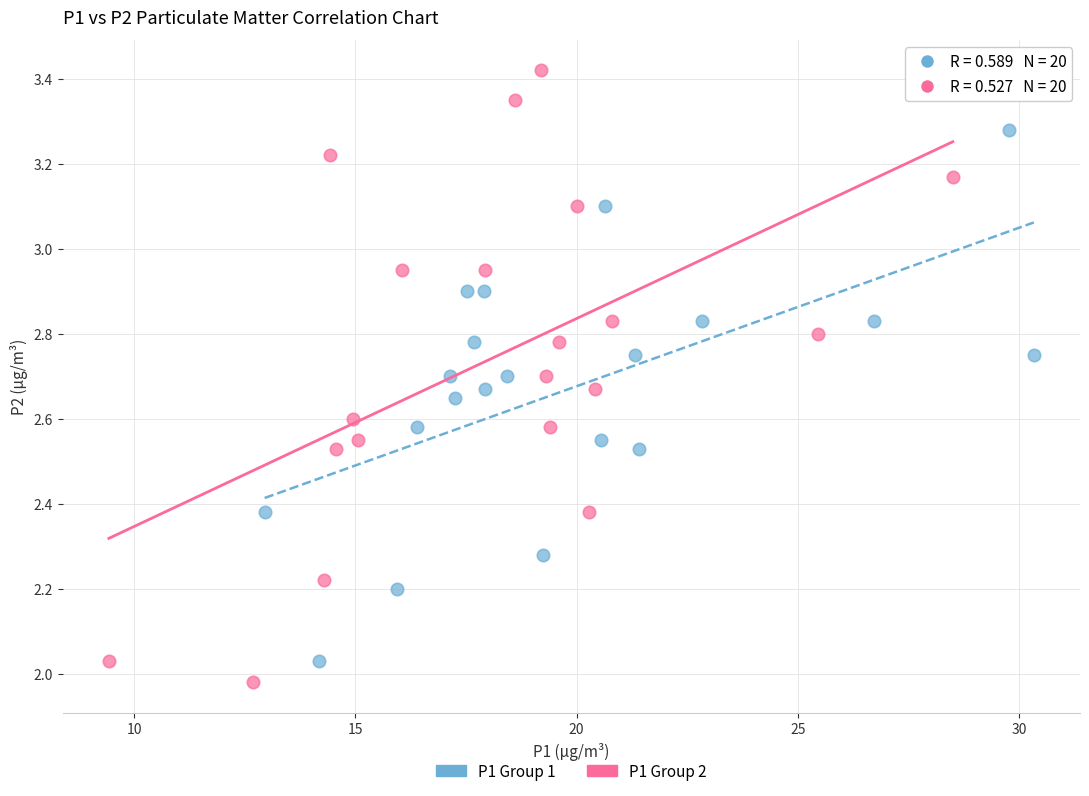

Which series reaches the maximum Y coordinate?

P1 Group 2